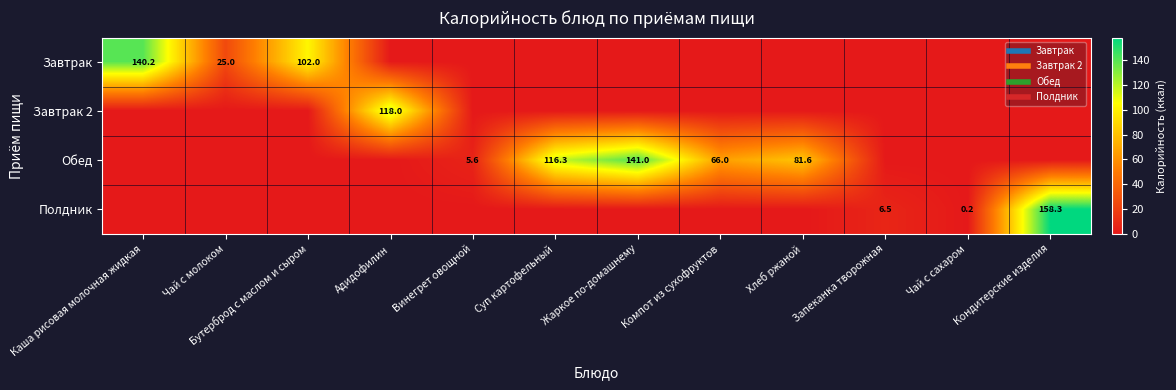

What is the sum of all Завтрак values?

267.2